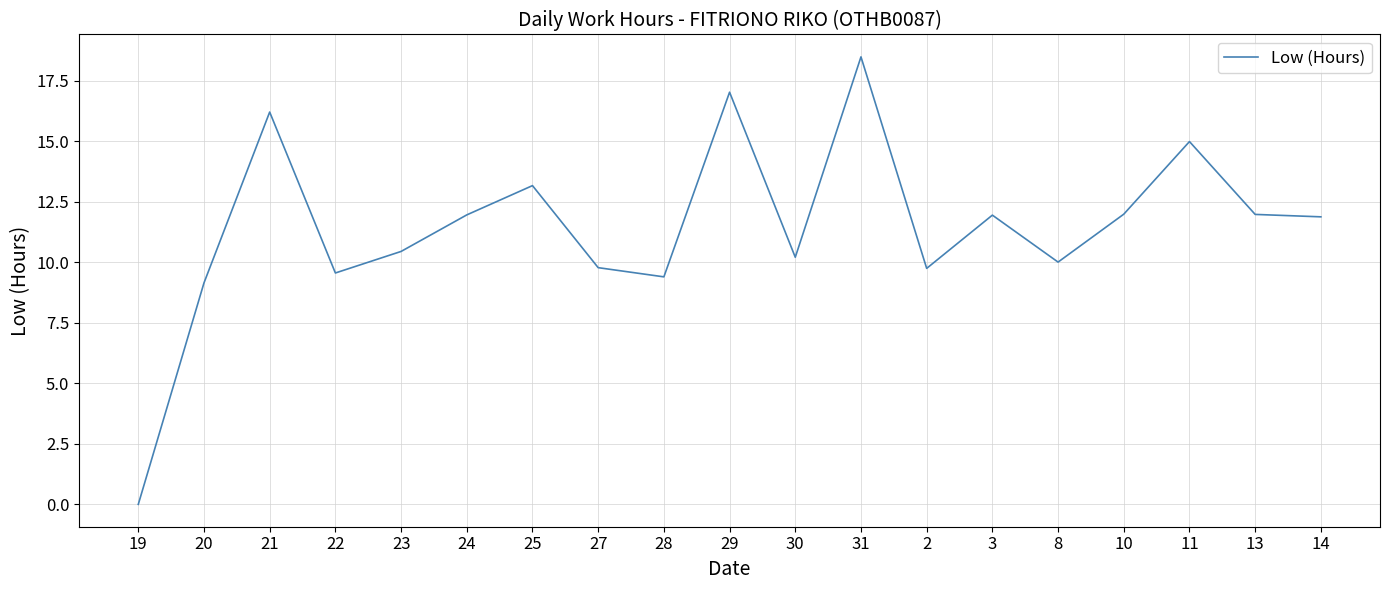

The chart shows a value of 12.0 at 10. True or false?

True